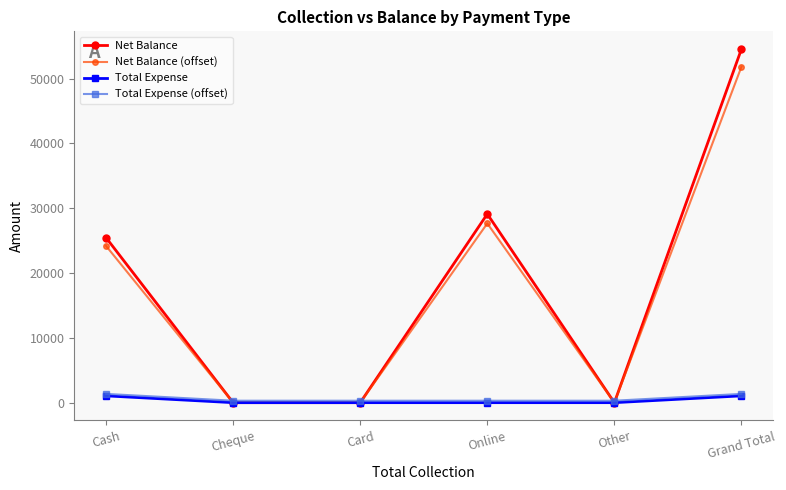

Reading left to right, transcribe all the data shown in this chart.

Net Balance: Cash=25450.0	Cheque=0.0	Card=0.0	Online=29100.0	Other=0.0	Grand Total=54550.0
Net Balance (offset): Cash=24177.5	Cheque=0.0	Card=0.0	Online=27645.0	Other=0.0	Grand Total=51822.5
Total Expense: Cash=1050.0	Cheque=0.0	Card=0.0	Online=0.0	Other=0.0	Grand Total=1050.0
Total Expense (offset): Cash=1350.0	Cheque=300.0	Card=300.0	Online=300.0	Other=300.0	Grand Total=1350.0